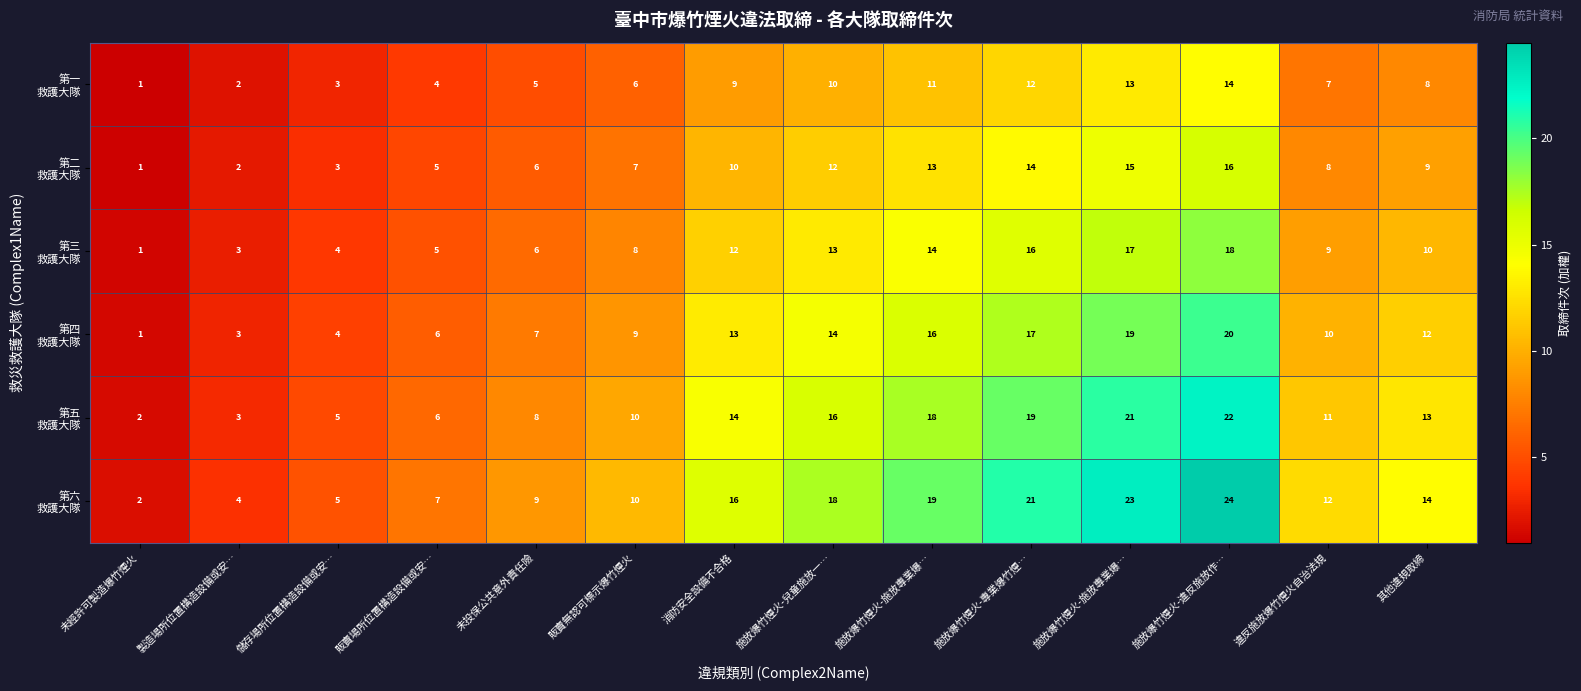

Count the number of categories in the chart.

14